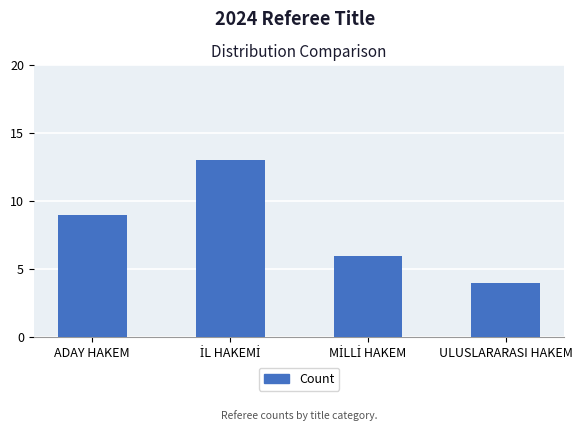

What is the label of the 4th bar from the right?

ADAY HAKEM